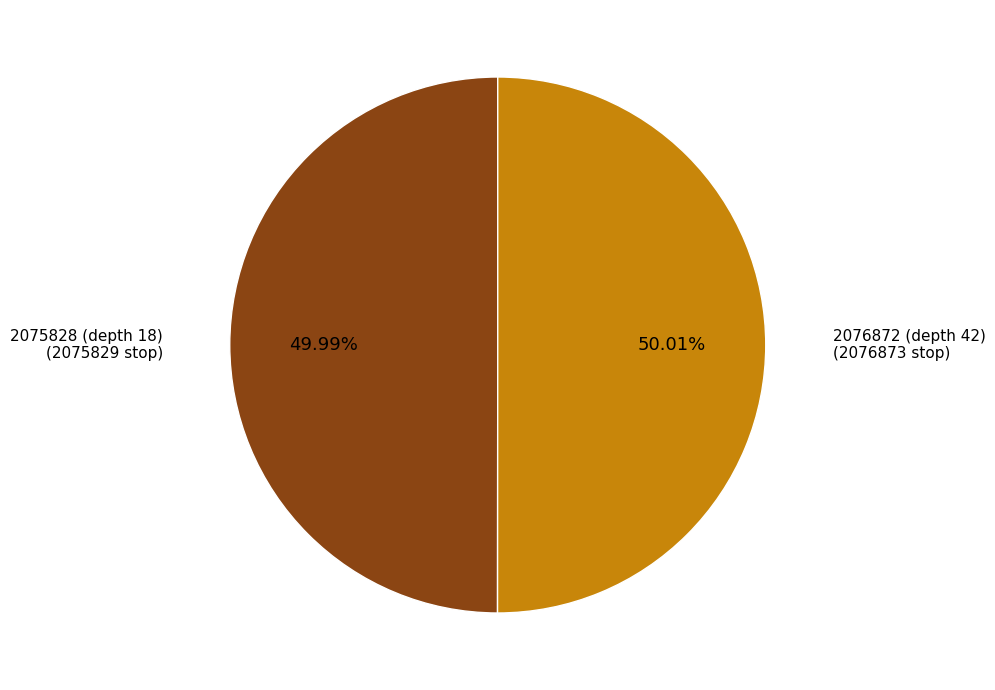

To the nearest percent, what portion does 2075828 (depth 18) represent?

50%